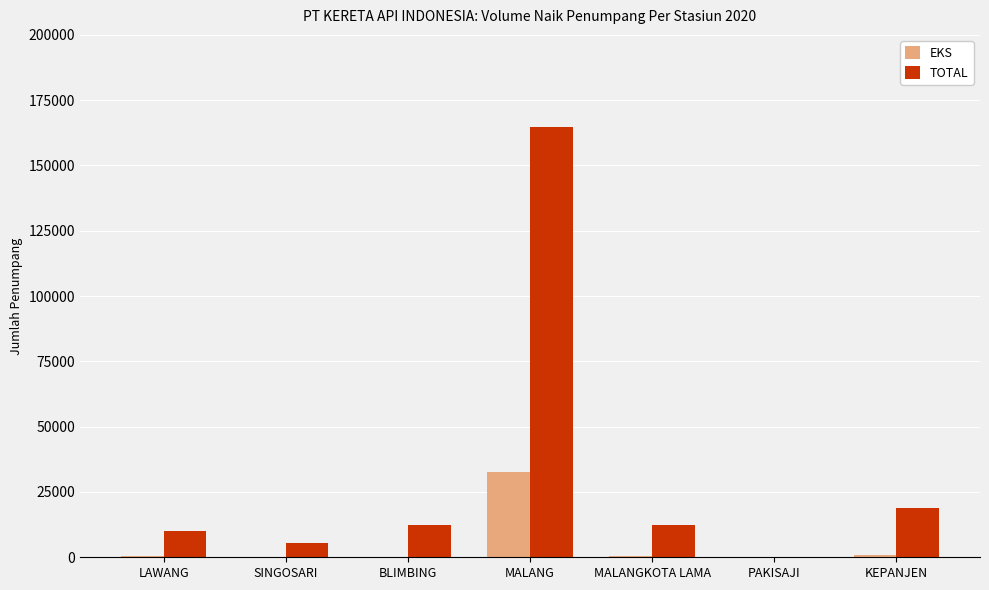

Is it true that TOTAL equals 28629 at KEPANJEN?

False